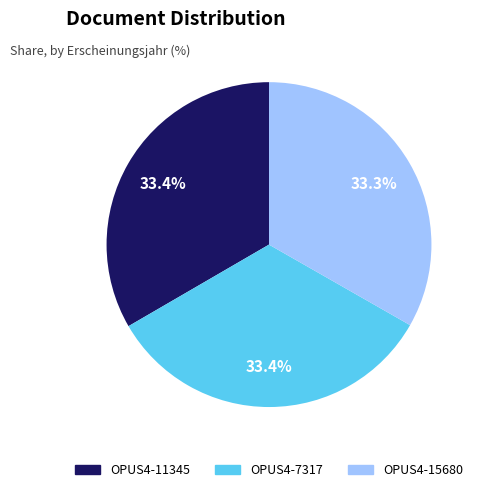

How much of the chart is everything except OPUS4-15680?

66.7%